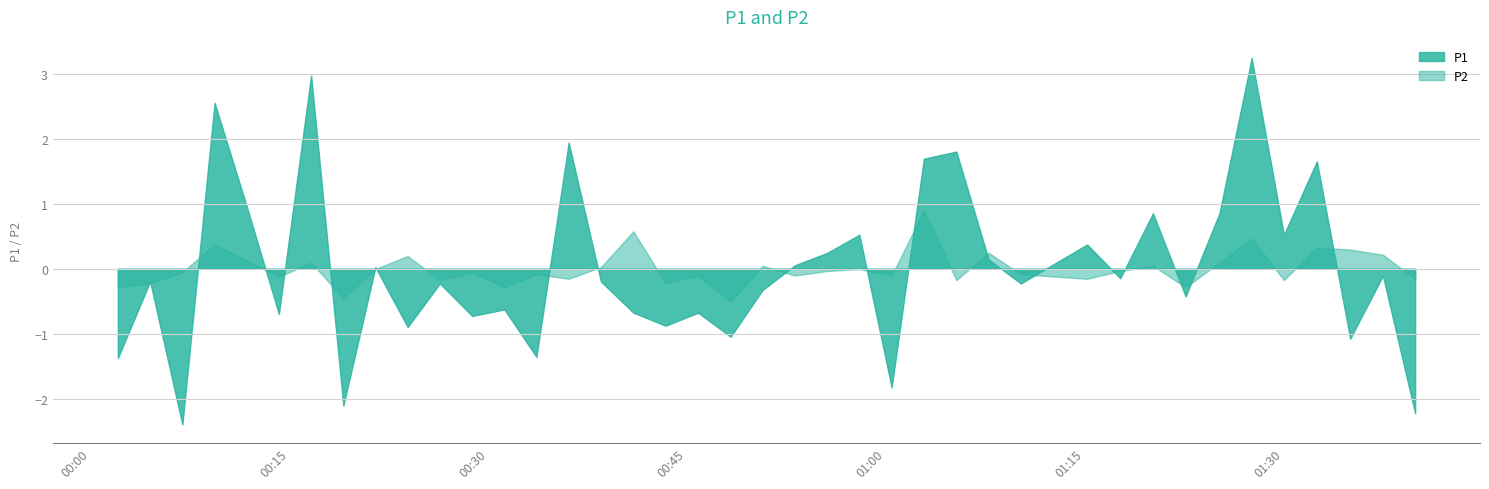

What is the maximum value for P2?

0.9